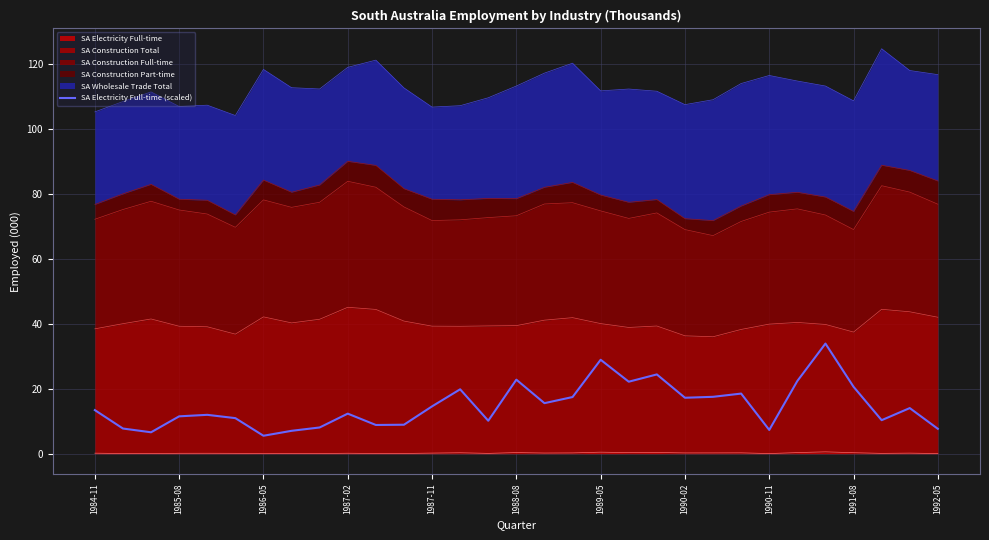

How many lines are shown in the chart?

1